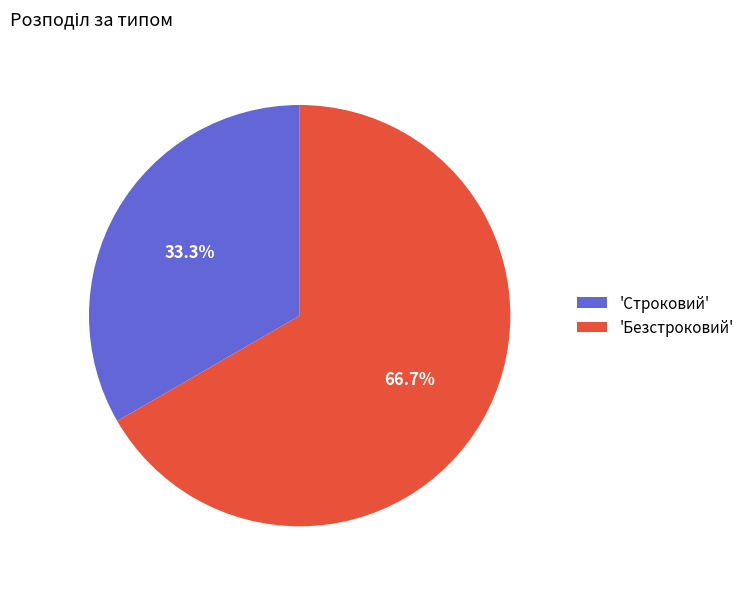

To the nearest percent, what is the difference between the largest and smallest slice percentages?

33%